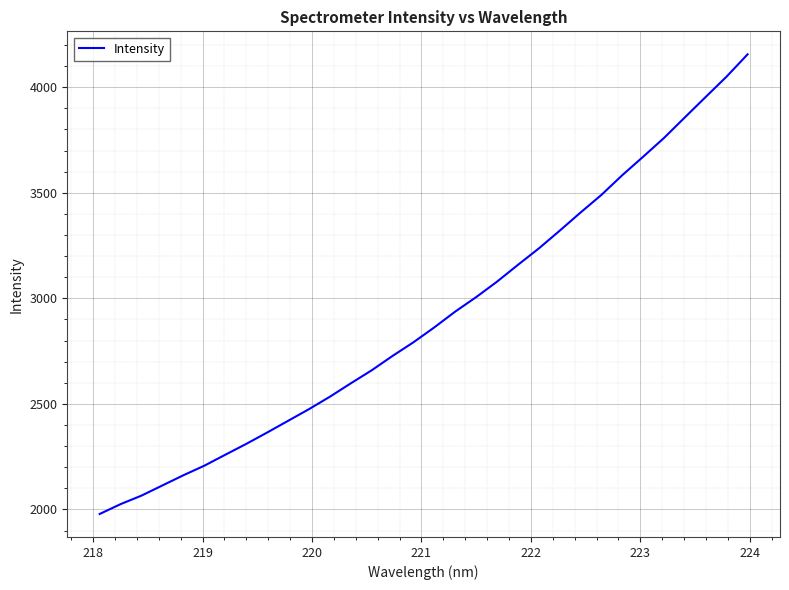

Is this an area chart (filled region under the line)?

No